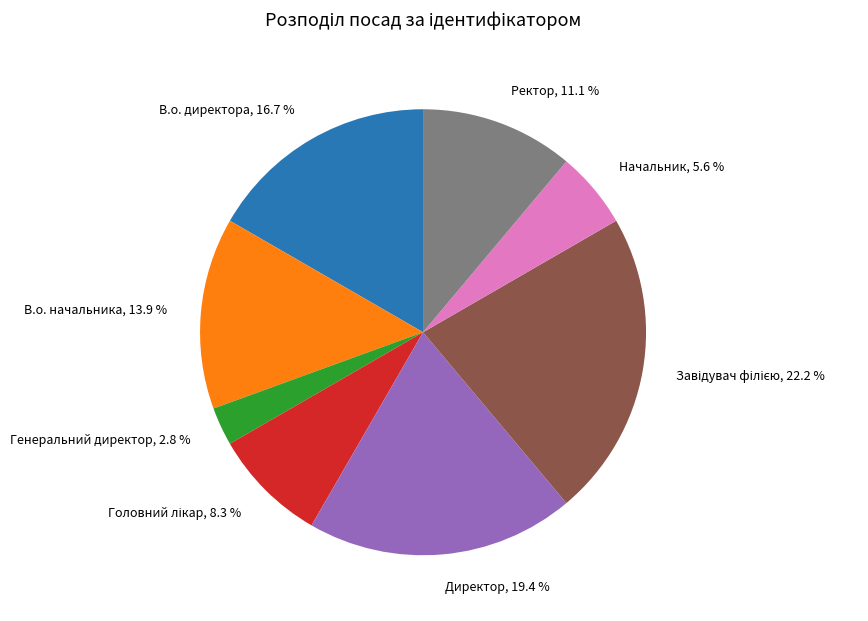

How much of the chart is everything except Ректор?

88.9%